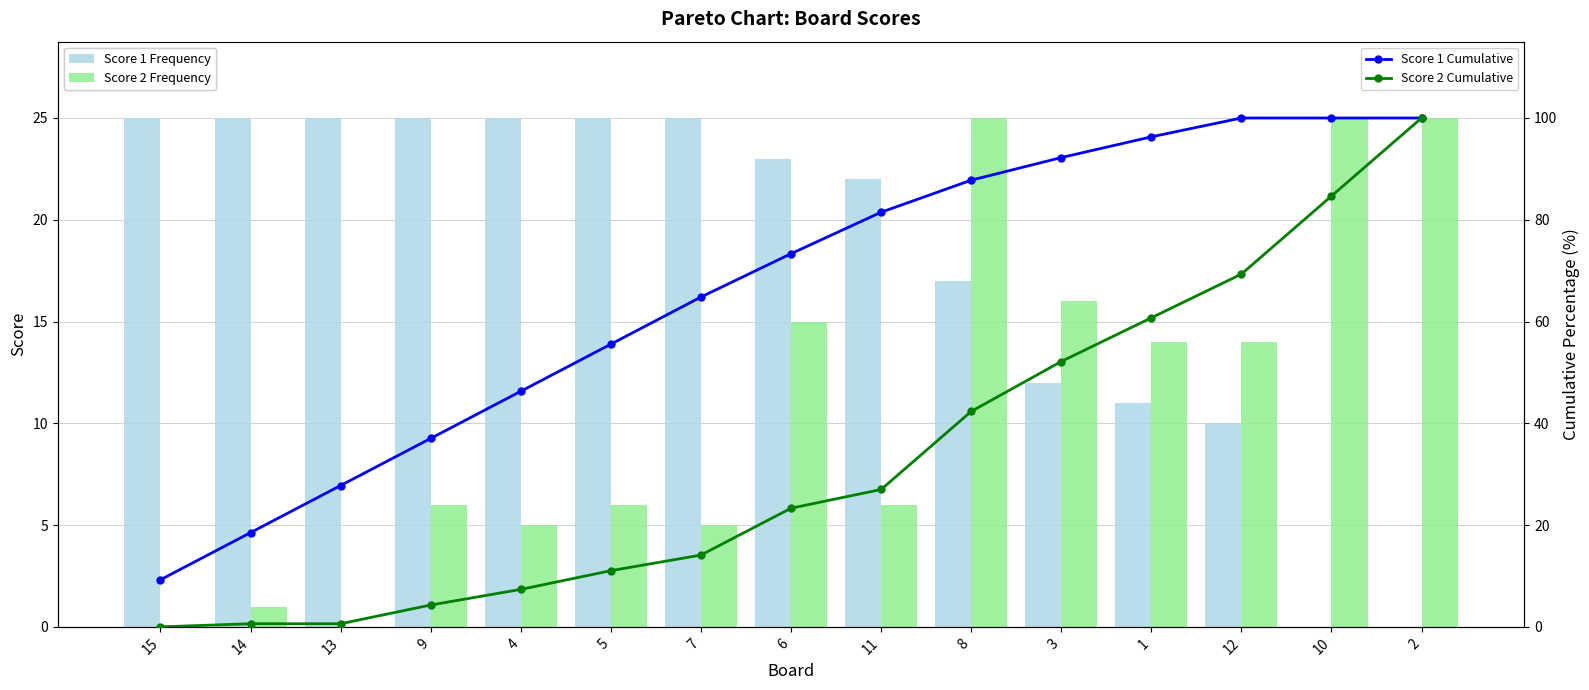

How many distinct data groups are displayed?

4